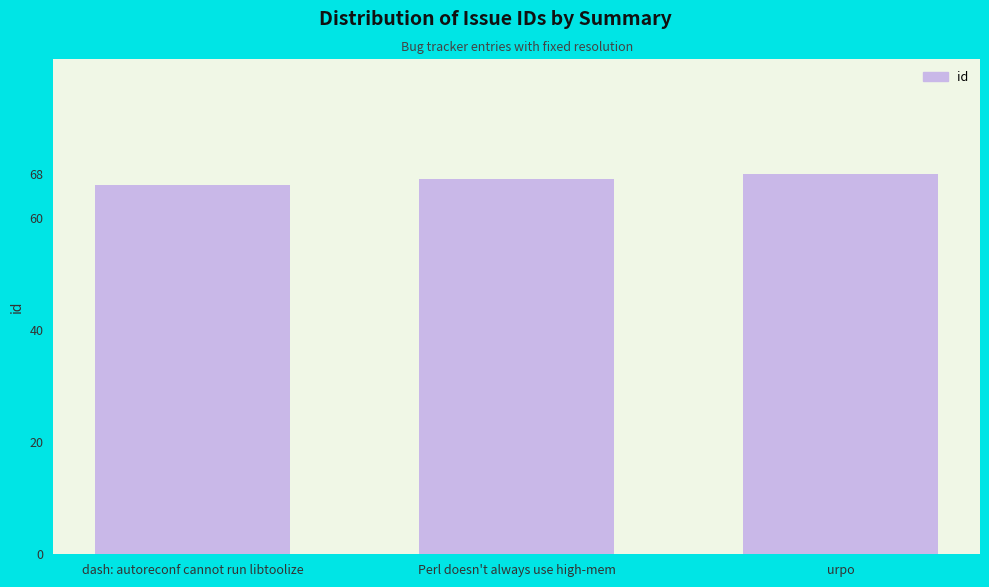

What is the value of the 3rd bar from the left?

68